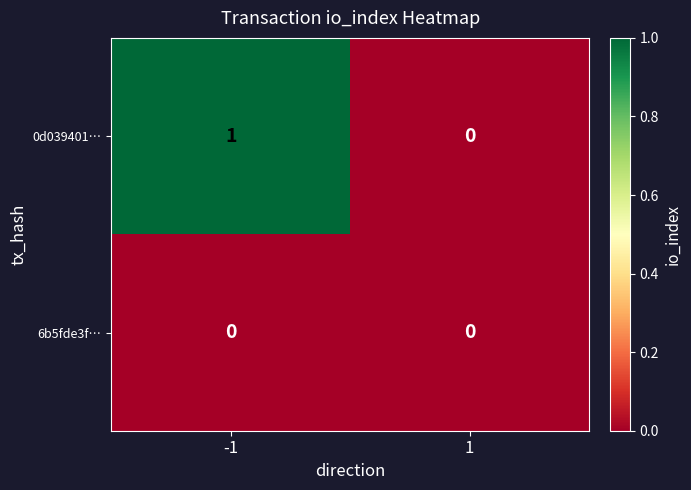

Reading left to right, what are all the values shown in this chart?

0d039401…: -1=1	1=0
6b5fde3f…: -1=0	1=0